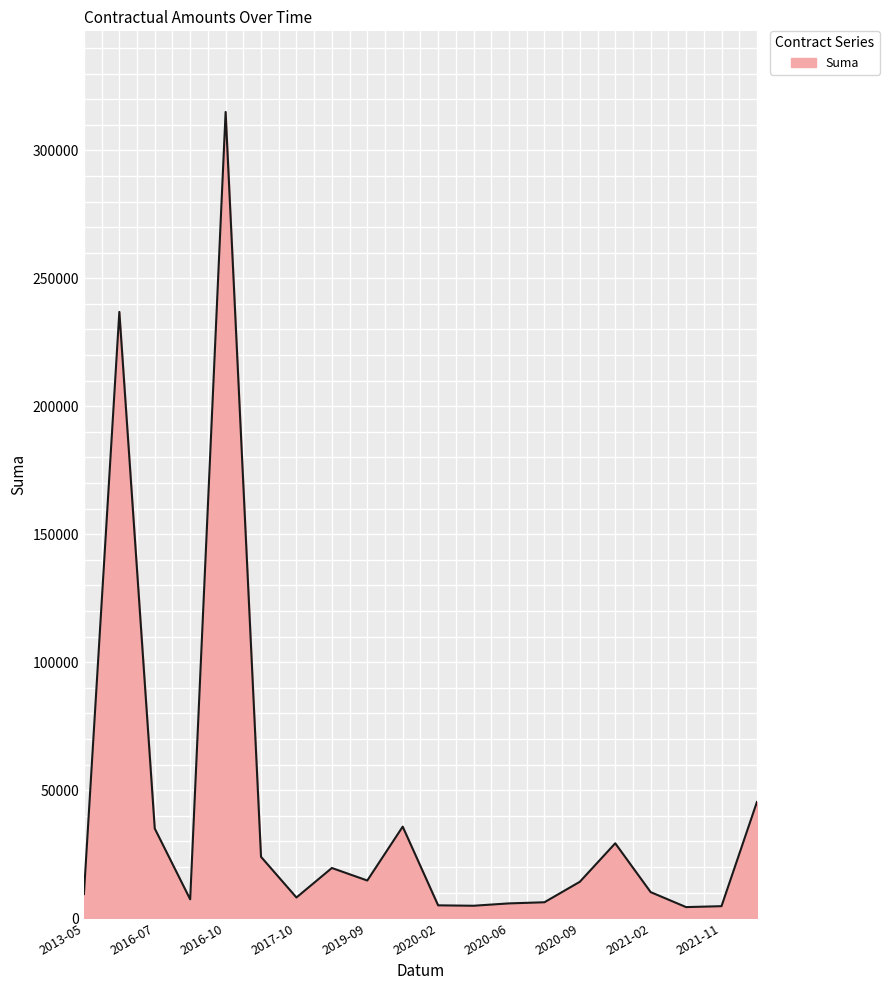

What is the greatest value displayed?

314995.0